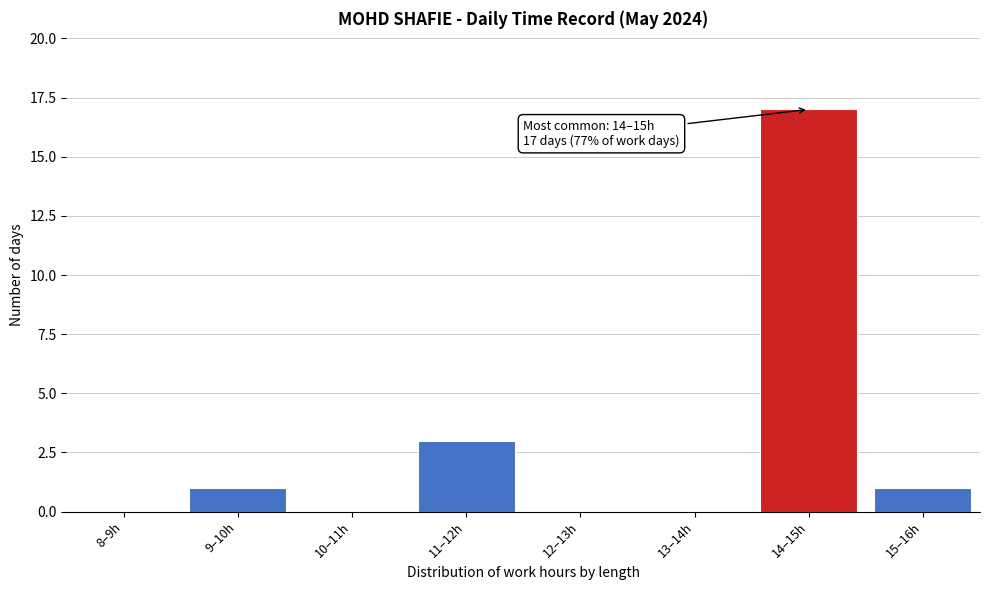

Reading right to left, what are all the values shown in this chart?

15–16h=1	14–15h=17	13–14h=0	12–13h=0	11–12h=3	10–11h=0	9–10h=1	8–9h=0